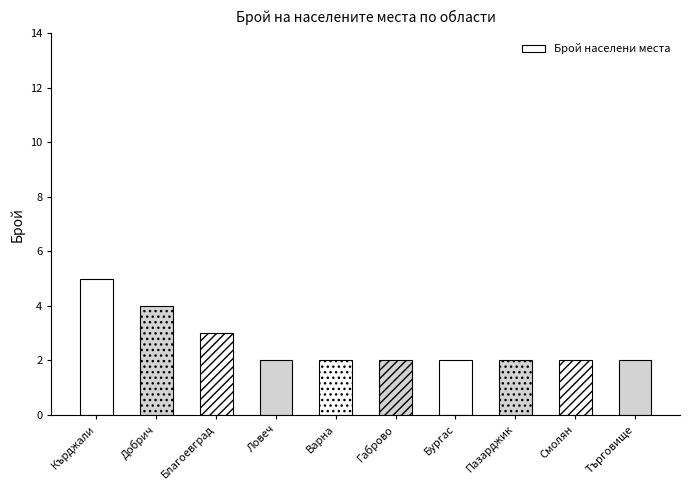

How many series are shown in this chart?

1